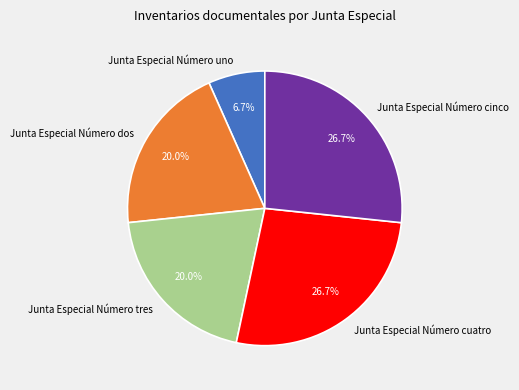

How much of the chart is everything except Junta Especial Número tres?

80.0%